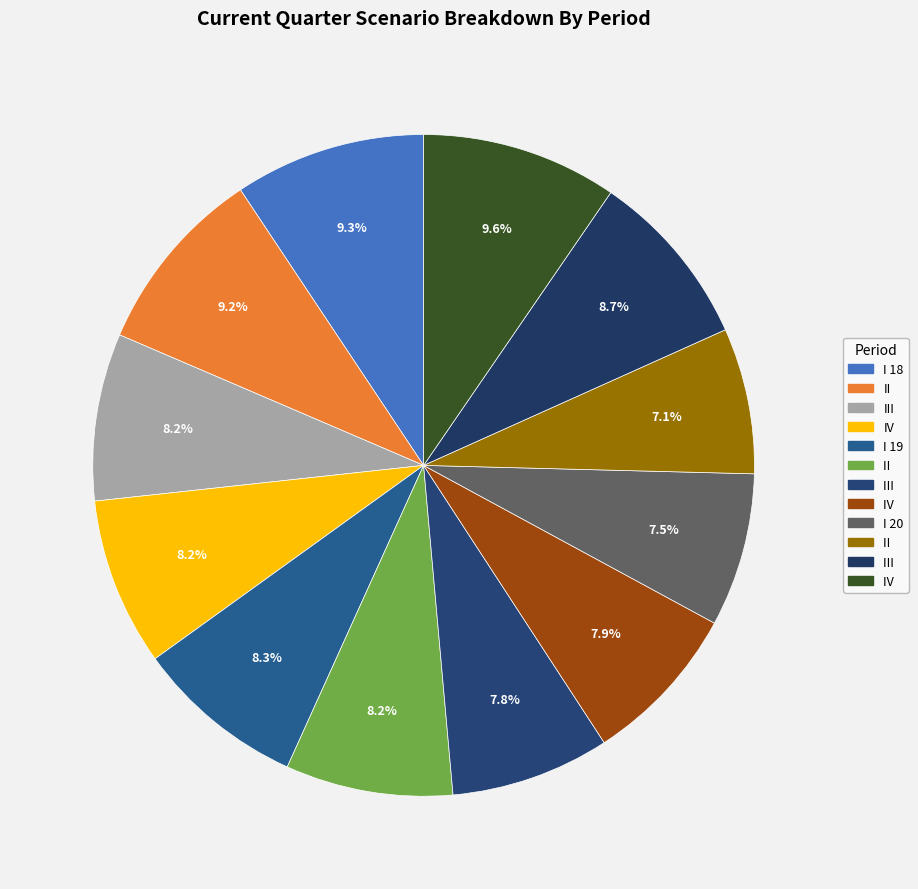

How many slices are in this pie chart?

12